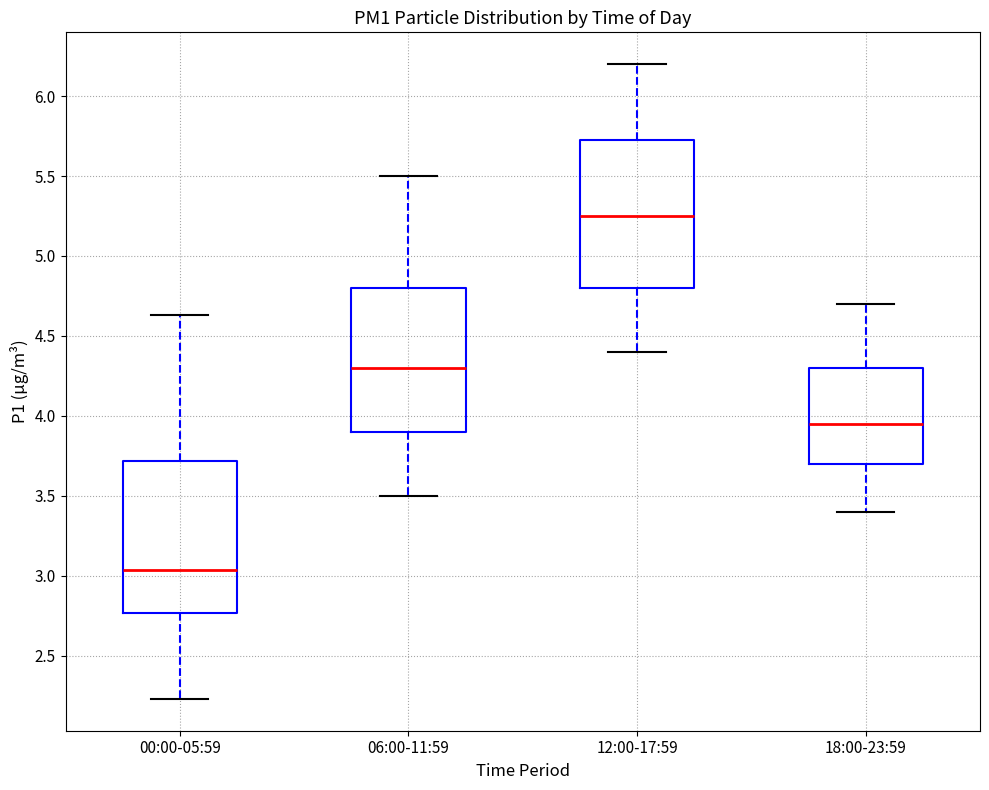

Reading left to right, transcribe this box plot: for each box, give where its median line is, the range the box spans, and where its two whiskers end, as read against the y-axis. The values are not printed on the chart, so give them approximately, as read against the axis.

00:00-05:59: median 3.05, box 2.75 to 3.70, whiskers 2.25 to 4.65
06:00-11:59: median 4.30, box 3.90 to 4.80, whiskers 3.50 to 5.50
12:00-17:59: median 5.25, box 4.80 to 5.75, whiskers 4.40 to 6.20
18:00-23:59: median 3.95, box 3.70 to 4.30, whiskers 3.40 to 4.70